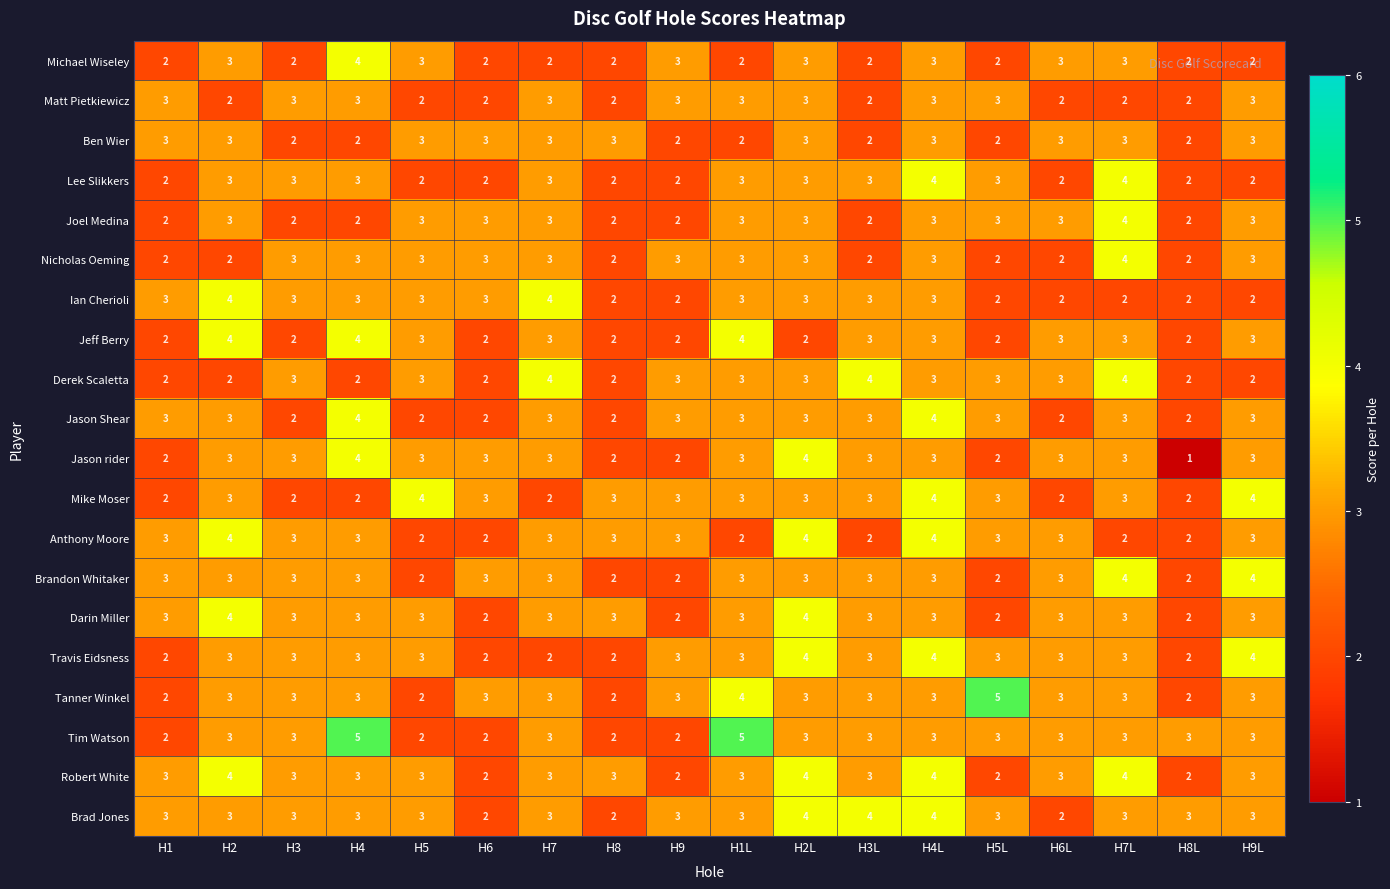

What is the average value of the Nicholas Oeming series?

3